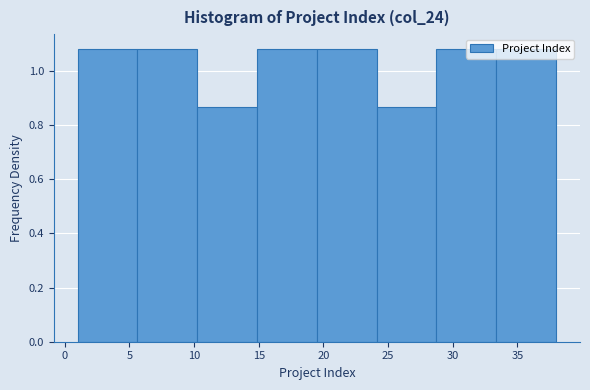

What is the height of the bar covering 24.0 to 29.0 on the x-axis? Neither the bar edges nor the heights are printed on the chart, so give them approximately, as read against the axes.

0.86